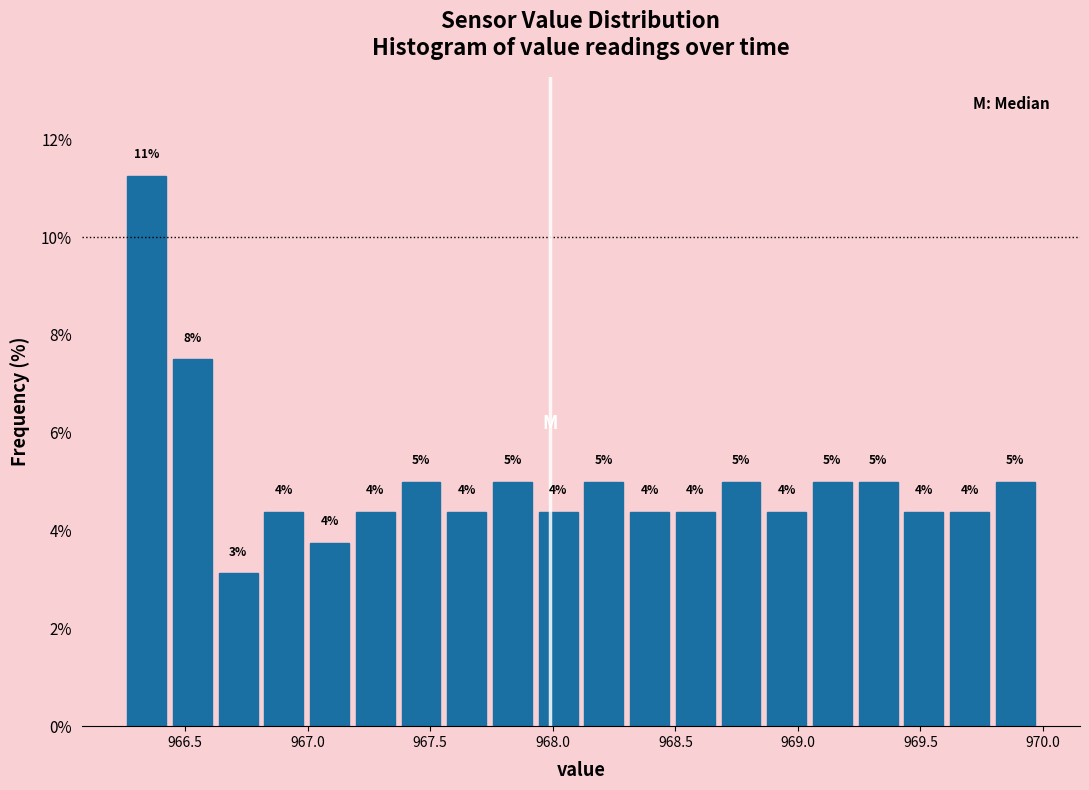

Read against the x-axis, roughly where is the centre of the tallest bar?

966.35